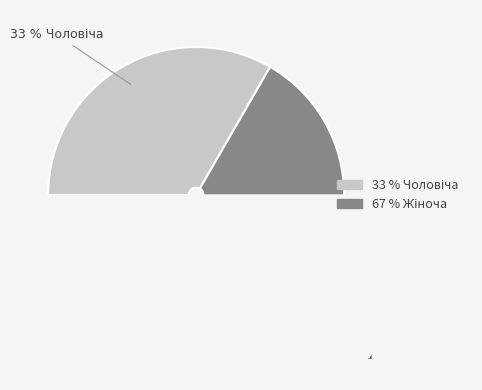

Approximately how many times larger is the value at Жіноча compared to Чоловіча?

2.0